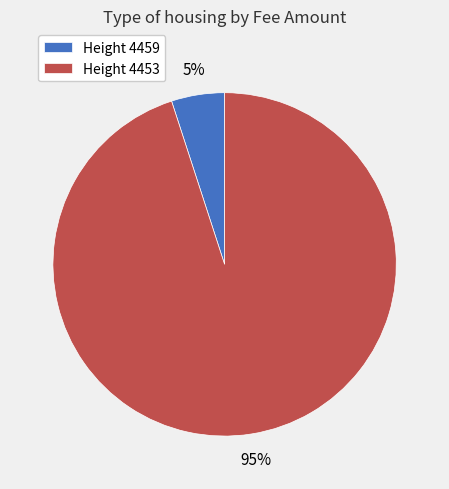

To the nearest percent, what is the combined percentage of Height 4459 and Height 4453?

100%